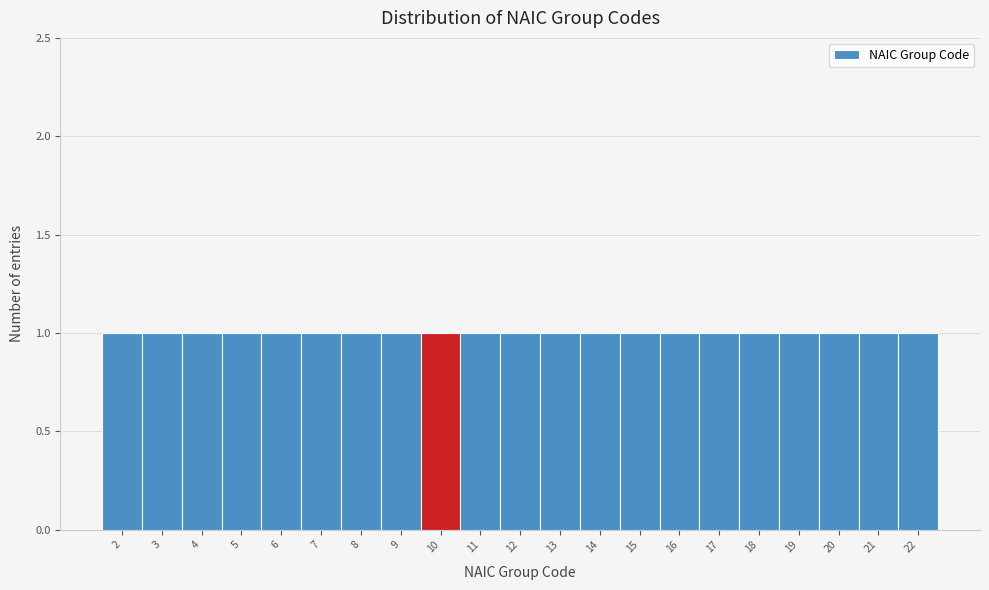

Reading left to right, transcribe this chart: for each bar, give the range it covers on the x-axis and its height. The values are not printed on the chart, so give them approximately, as read against the axis.

1.5 to 2.5: 1
2.5 to 3.5: 1
3.5 to 4.5: 1
4.5 to 5.5: 1
5.5 to 6.5: 1
6.5 to 7.5: 1
7.5 to 8.5: 1
8.5 to 9.5: 1
9.5 to 10.5: 1
10.5 to 11.5: 1
11.5 to 12.5: 1
12.5 to 13.5: 1
13.5 to 14.5: 1
14.5 to 15.5: 1
15.5 to 16.5: 1
16.5 to 17.5: 1
17.5 to 18.5: 1
18.5 to 19.5: 1
19.5 to 20.5: 1
20.5 to 21.5: 1
21.5 to 22.5: 1